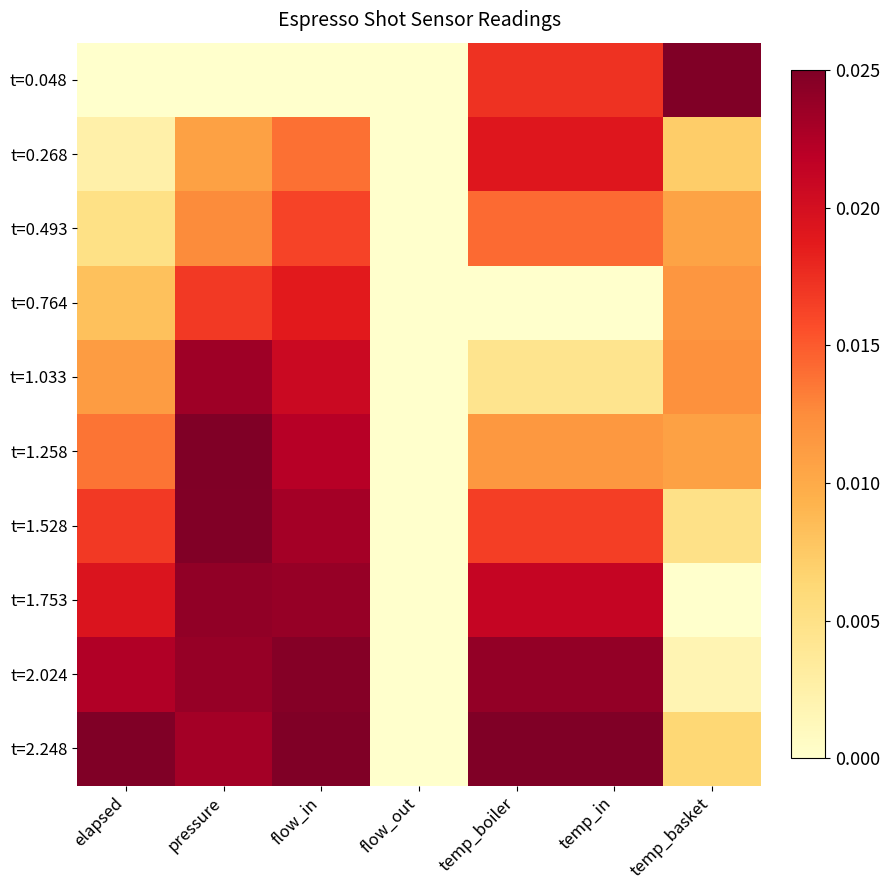

List the series in order of their peak value, lowest first.

t=0.493, t=0.764, t=0.268, t=1.033, t=1.753, t=2.024, t=1.528, t=0.048, t=1.258, t=2.248